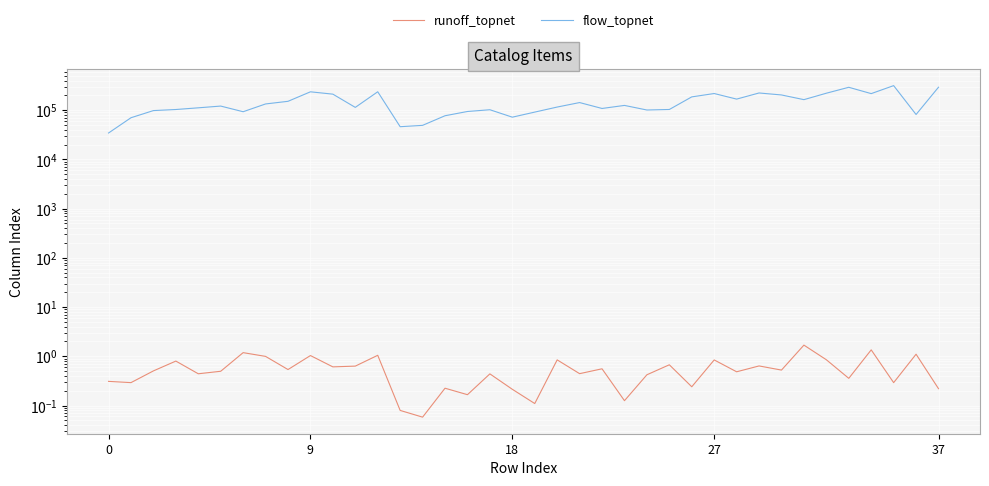

What is the difference between the flow_topnet values at 9 and 34?

19108.7